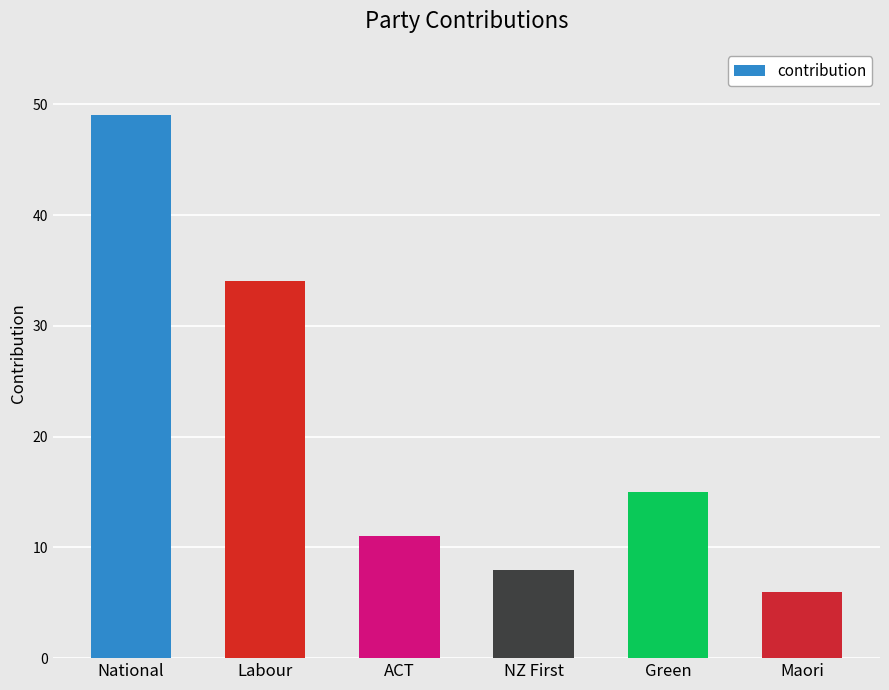

Which category has the highest value across all series?

National